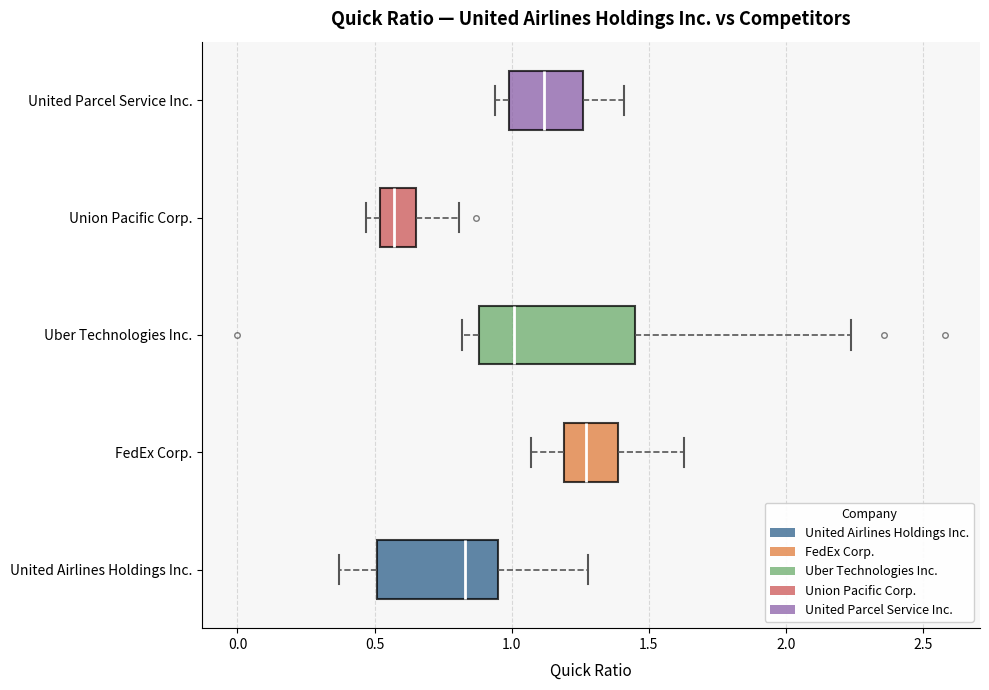

Reading bottom to top, transcribe this box plot: for each box, give where its median line is, the range the box spans, and where its two whiskers end, as read against the x-axis. The values are not printed on the chart, so give them approximately, as read against the axis.

United Airlines Holdings Inc.: median 0.85, box 0.50 to 0.95, whiskers 0.35 to 1.30
FedEx Corp.: median 1.25, box 1.20 to 1.40, whiskers 1.05 to 1.65
Uber Technologies Inc.: median 1.00, box 0.90 to 1.45, whiskers 0.80 to 2.25
Union Pacific Corp.: median 0.55, box 0.50 to 0.65, whiskers 0.45 to 0.80
United Parcel Service Inc.: median 1.10, box 1.00 to 1.25, whiskers 0.95 to 1.40